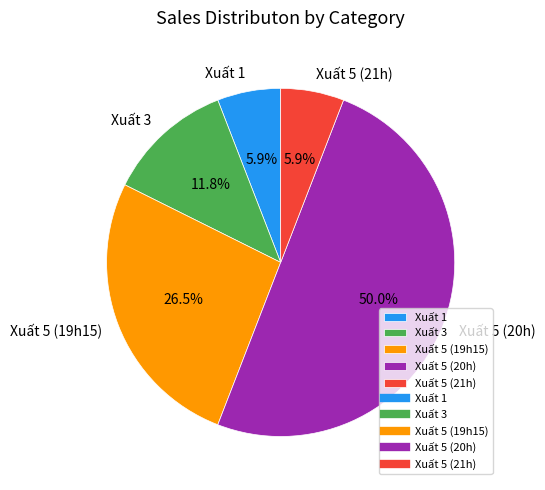

Is Xuất 1 the majority of the pie?

No